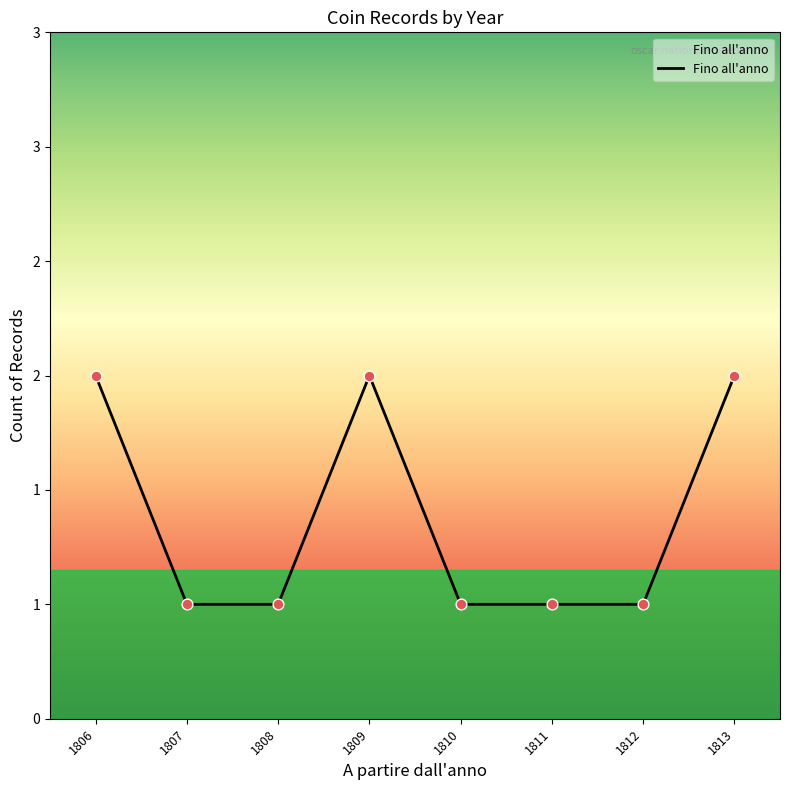

What is the ratio of the value at 1810 to the value at 1812?

1.0